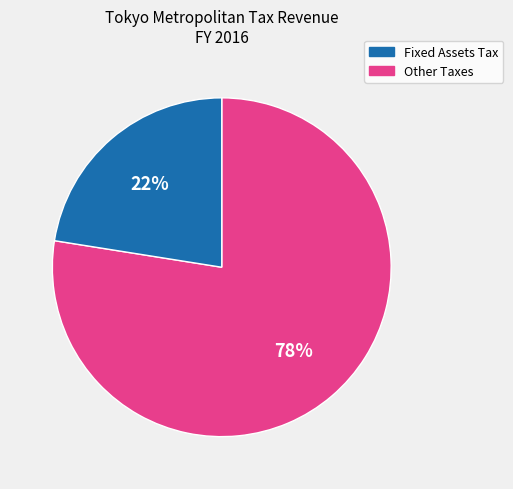

Is there a majority slice in this chart?

Yes